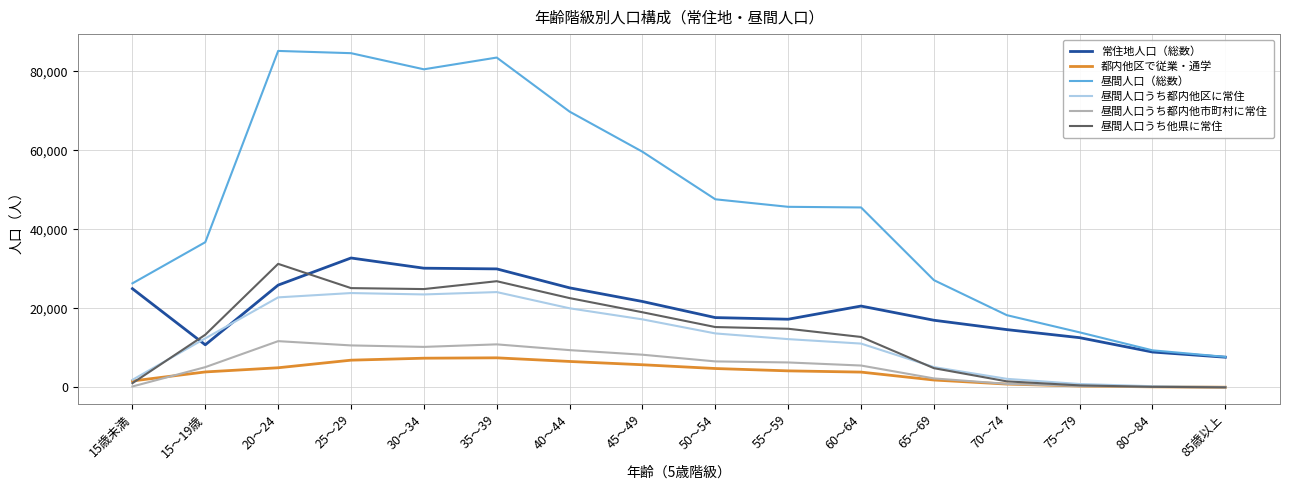

What is the difference between the maximum and second lowest values in the 昼間人口うち都内他区に常住 series?

23831